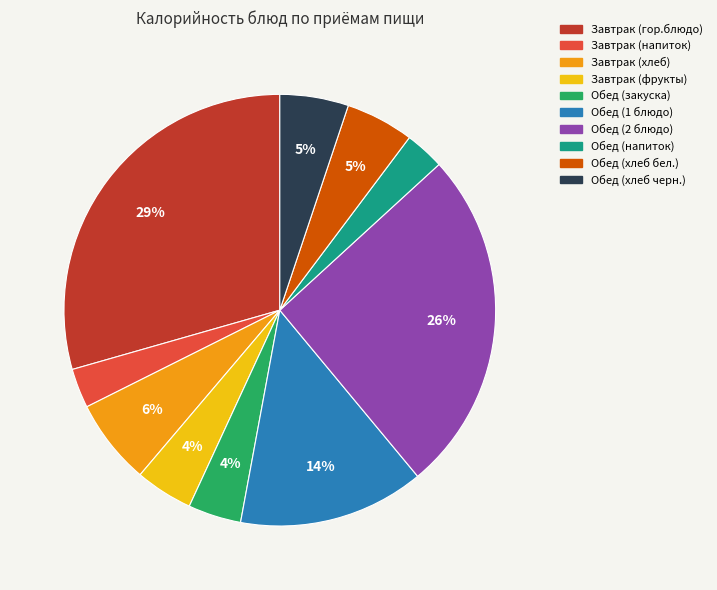

Which has a higher value, Обед (хлеб бел.) or Обед (закуска)?

Обед (хлеб бел.)